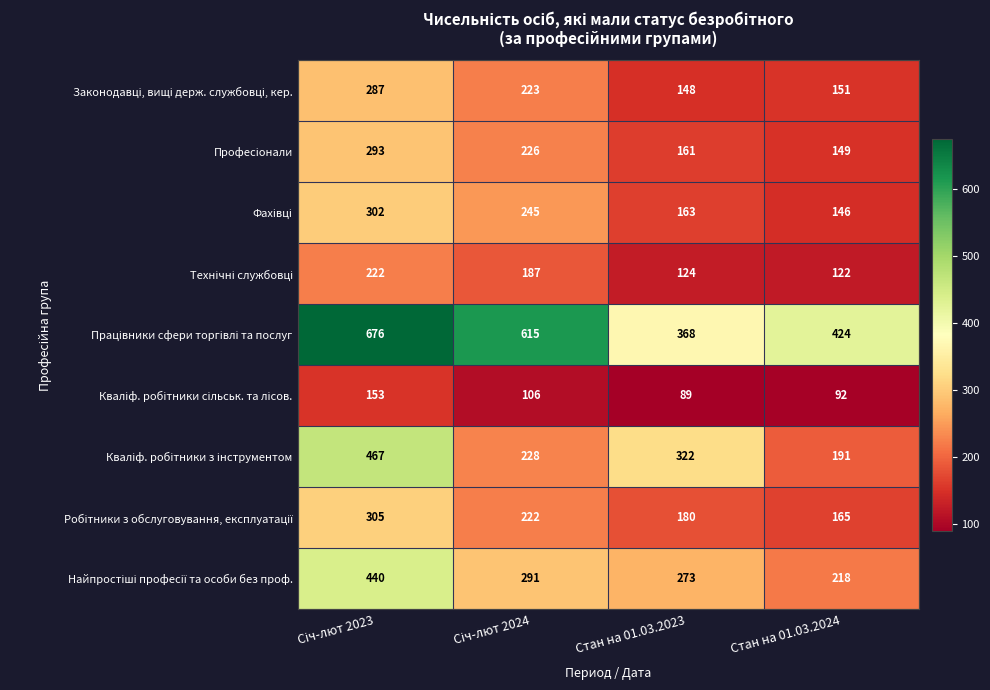

Which label corresponds to the smallest value in the chart?

Стан на 01.03.2023